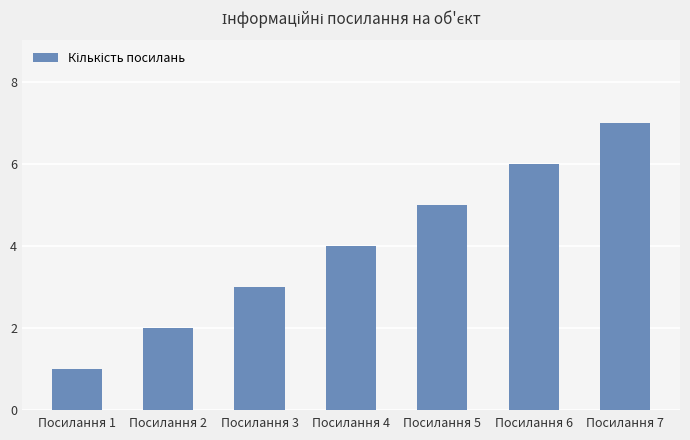

Is it true that the value at Посилання 6 is 6?

True